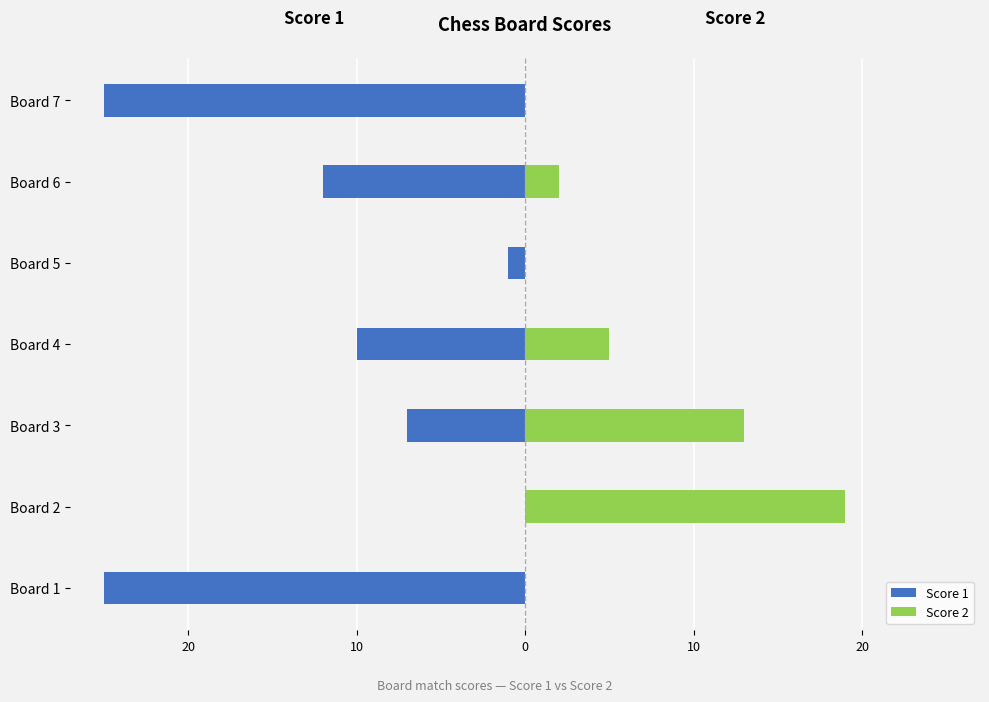

At how many categories does at least one series exceed 18?

1